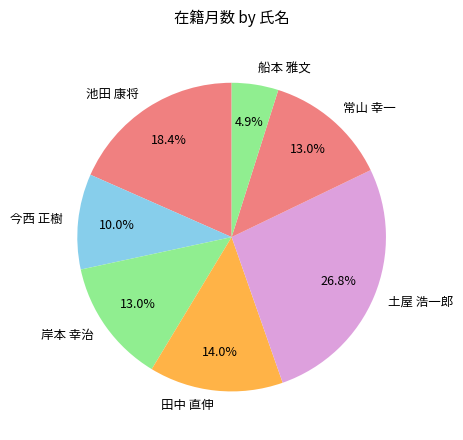

To the nearest percent, what percentage of the pie is 池田 康将?

18%